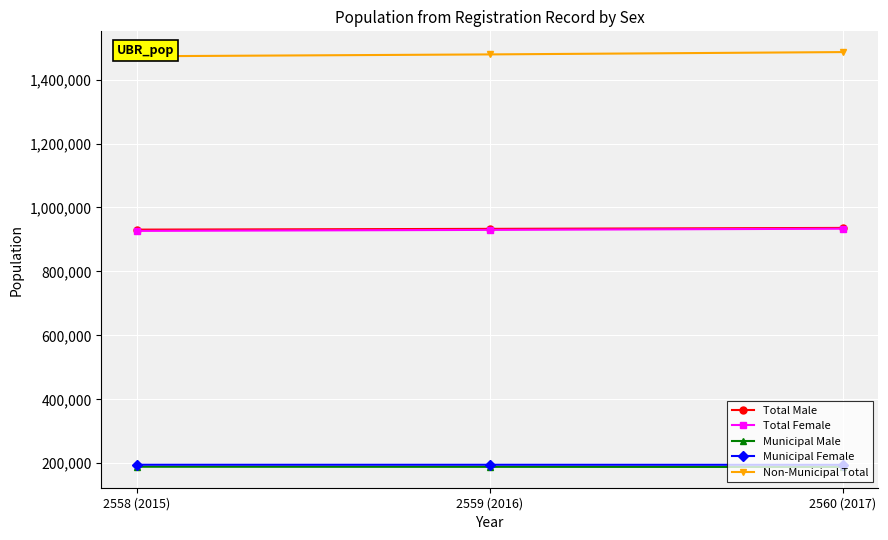

Count the number of categories in the chart.

3